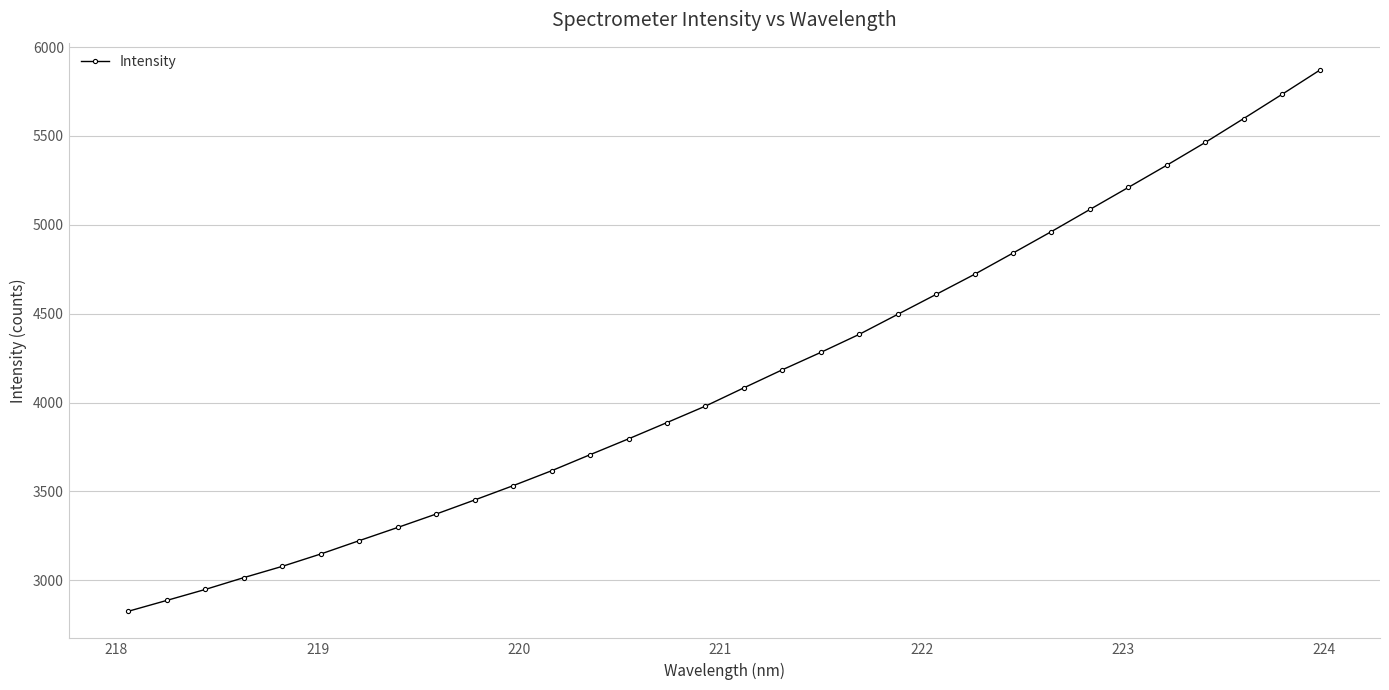

What is the difference between the maximum and minimum values?

3046.8